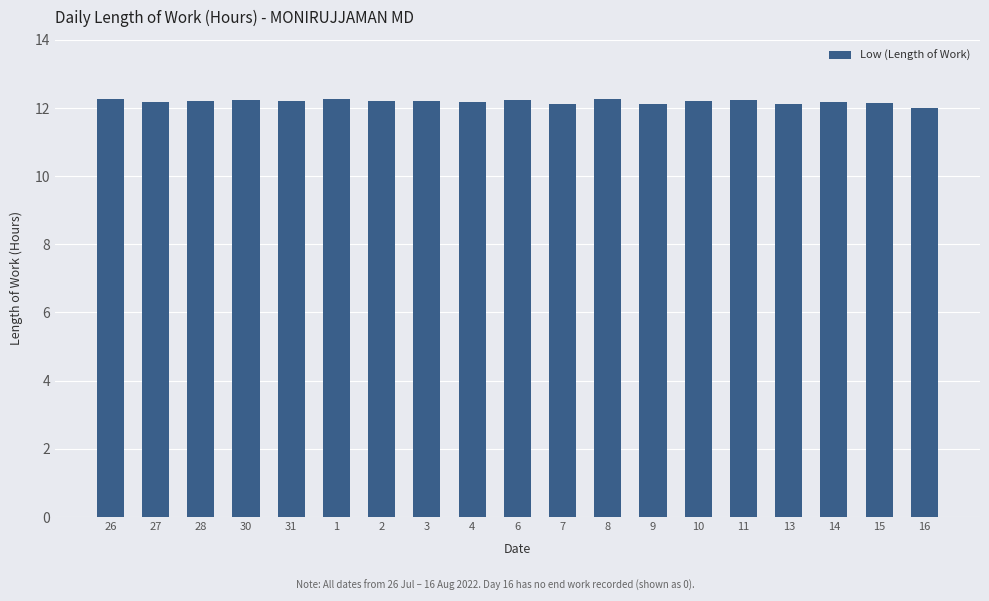

The value at 11 is 12.2. True or false?

True